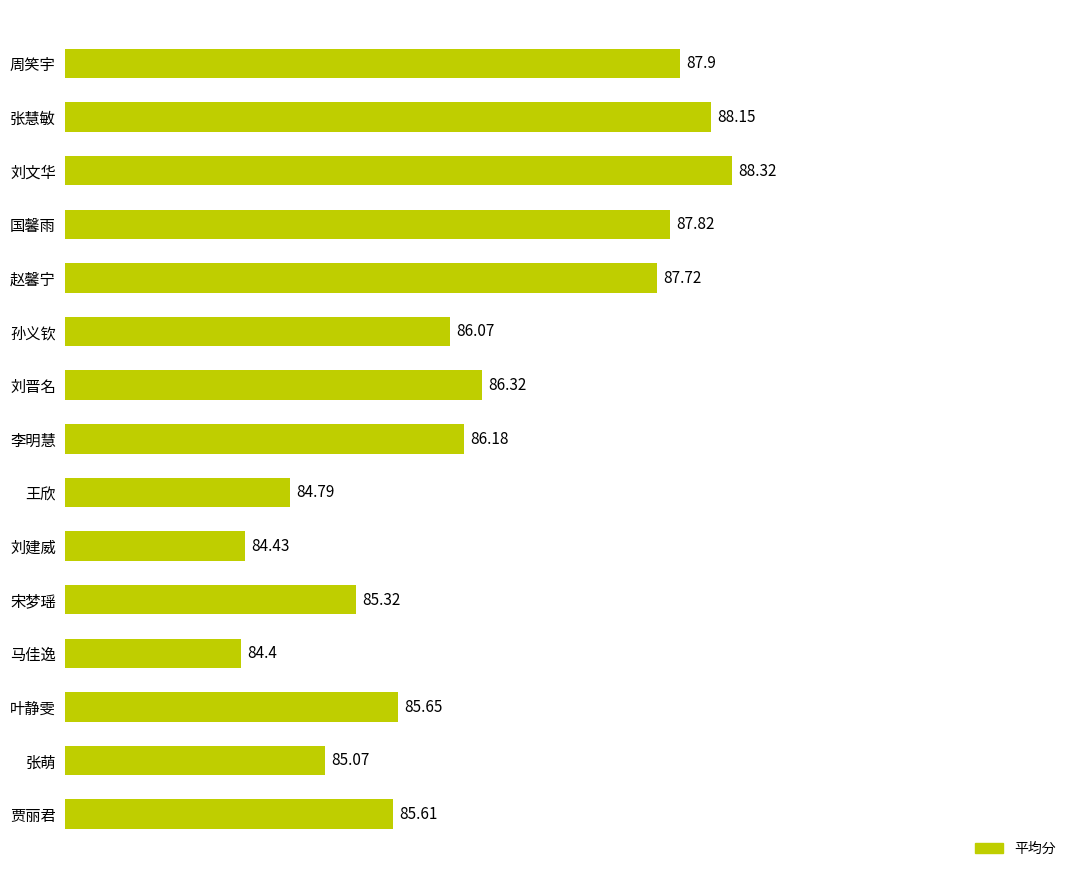

List the labels in order of value, largest first.

刘文华, 张慧敏, 周笑宇, 国馨雨, 赵馨宁, 刘晋名, 李明慧, 孙义钦, 叶静雯, 贾丽君, 宋梦瑶, 张萌, 王欣, 刘建威, 马佳逸